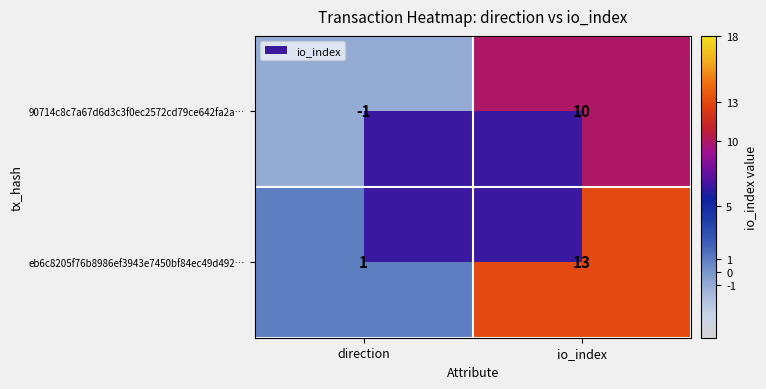

Is it true that 90714c8c7a67d6d3c3f0ec2572cd79ce642fa2a… equals -1 at direction?

True